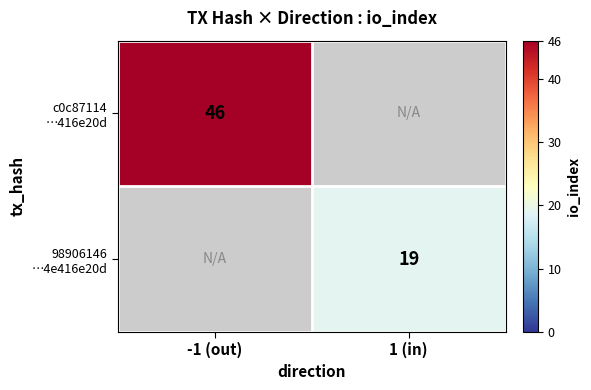

The c0c87114 …416e20d series shows 46.0 at -1 (out). True or false?

True